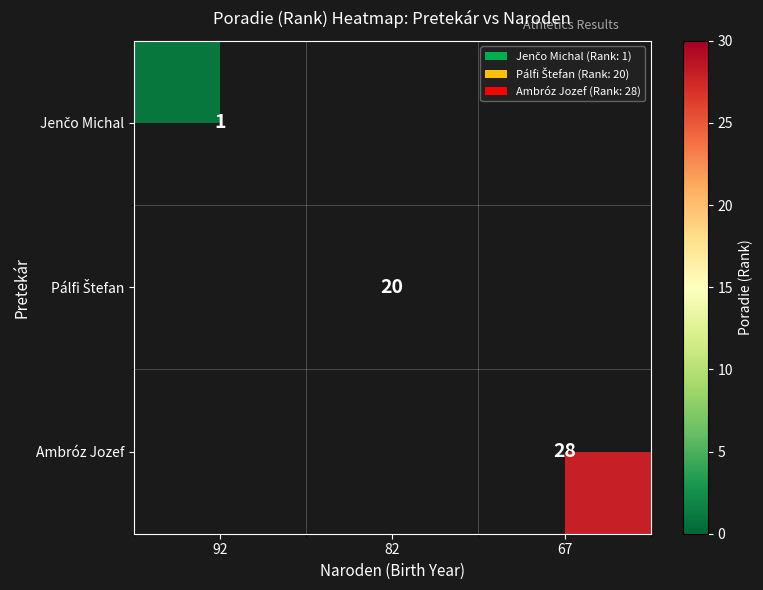

List the labels in order of Pálfi Štefan value, largest first.

92, 82, 67